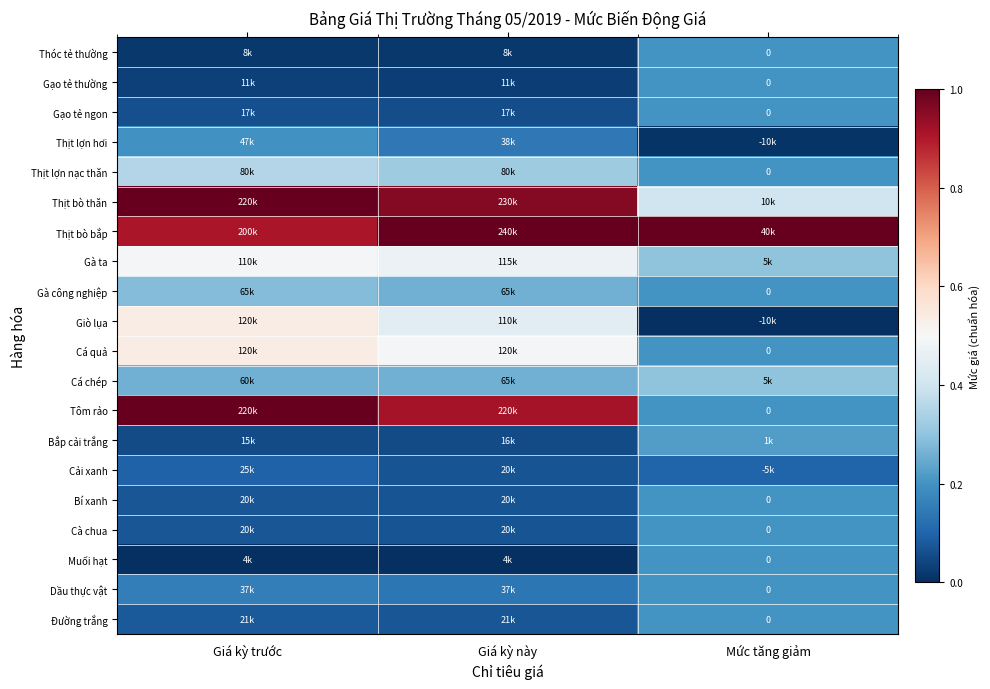

Count the Bắp cải trắng values in the range 0 to 1.

3